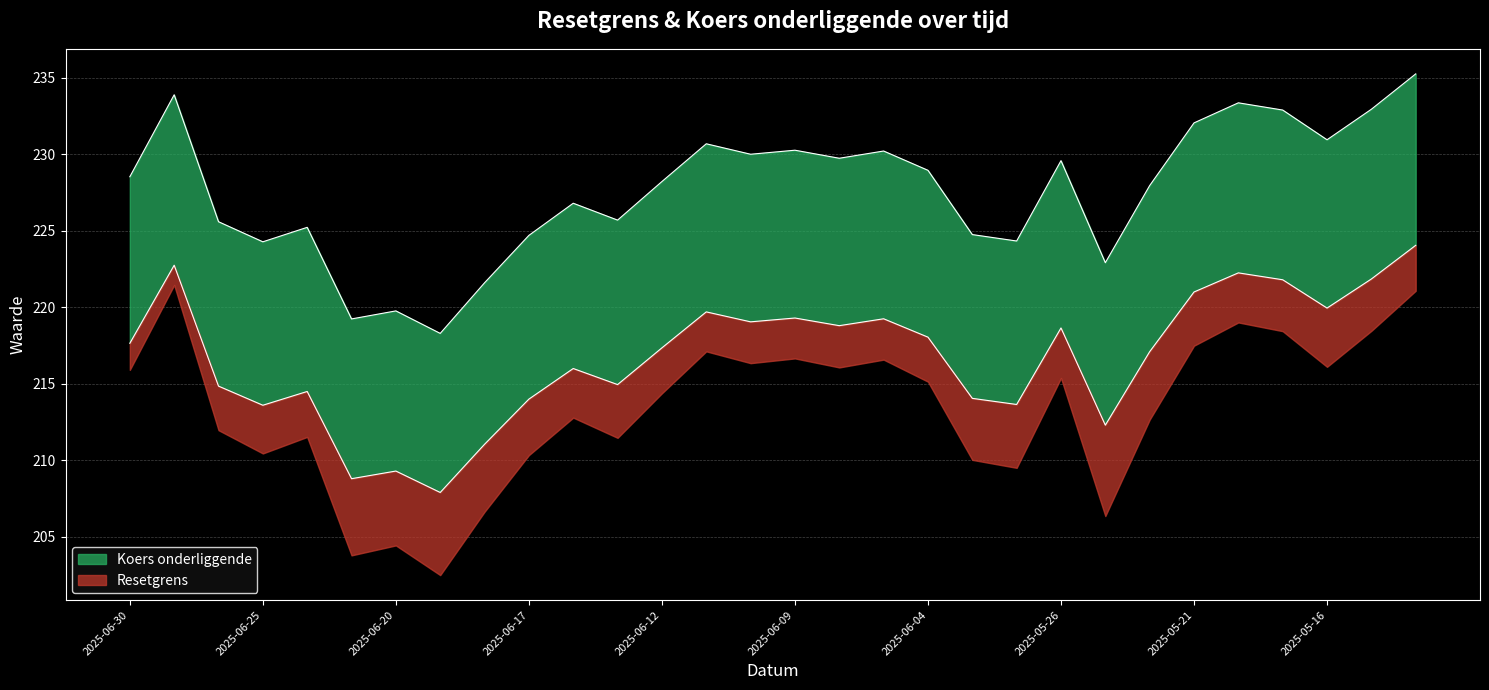

The value of Koers onderliggende at 2025-06-25 is 318.3. True or false?

False